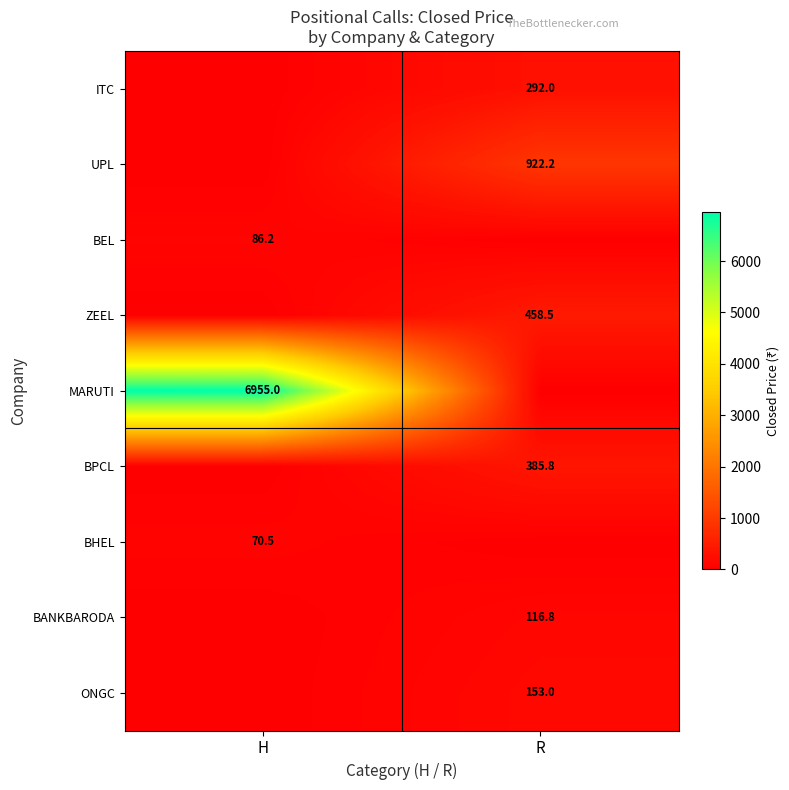

True or false: UPL has a value of 922.2 at R.

True